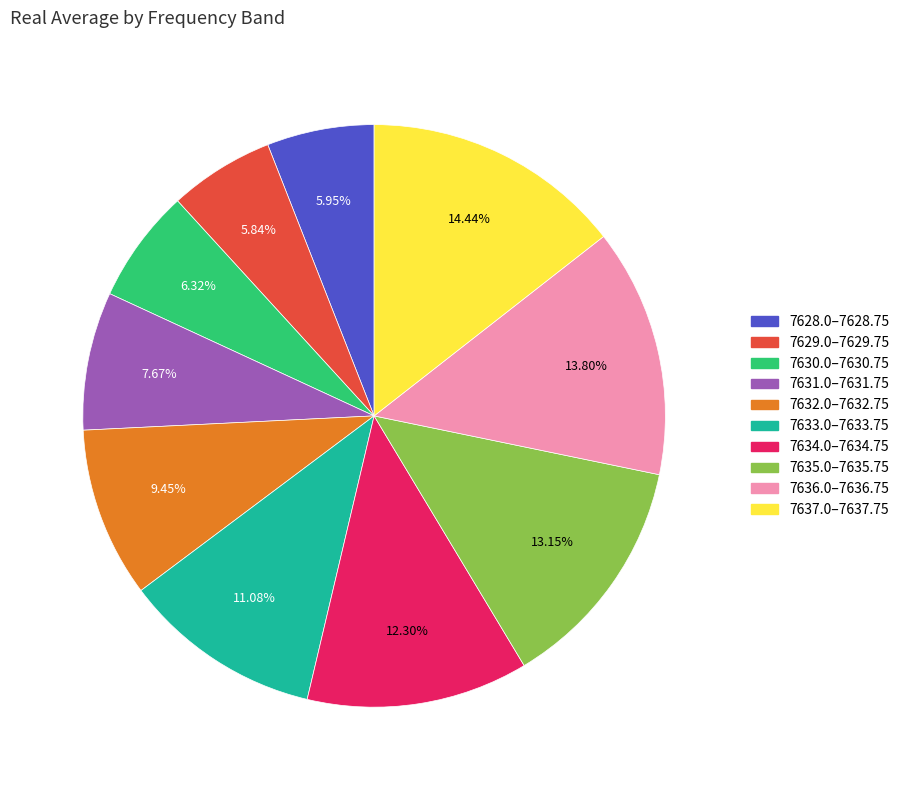

Does any single category account for the majority?

No